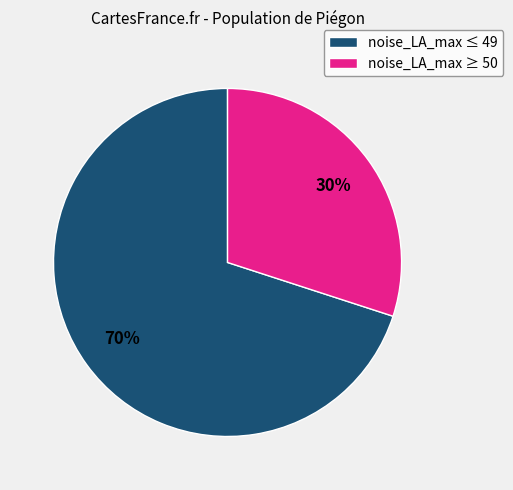

How many slices are in this pie chart?

2